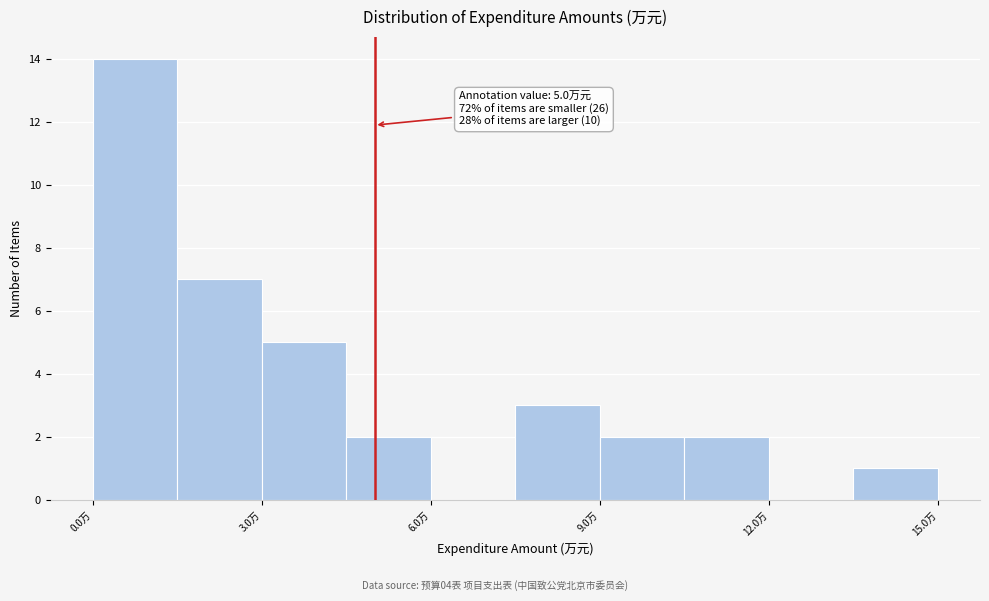

Around what value on the x-axis is the tallest bar? Give the approximate position of its centre, as read against the axis.

1.0